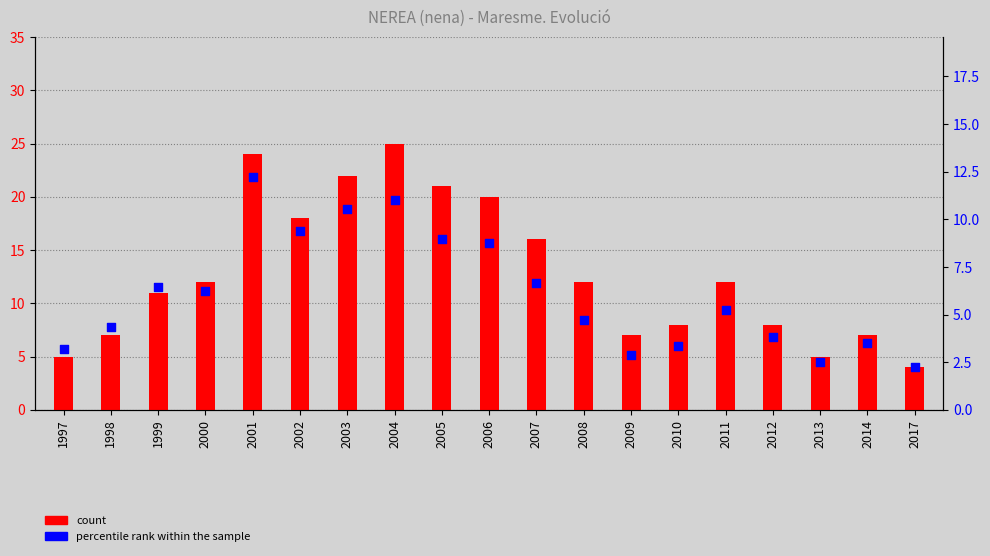

Which series has the largest total across all categories?

count